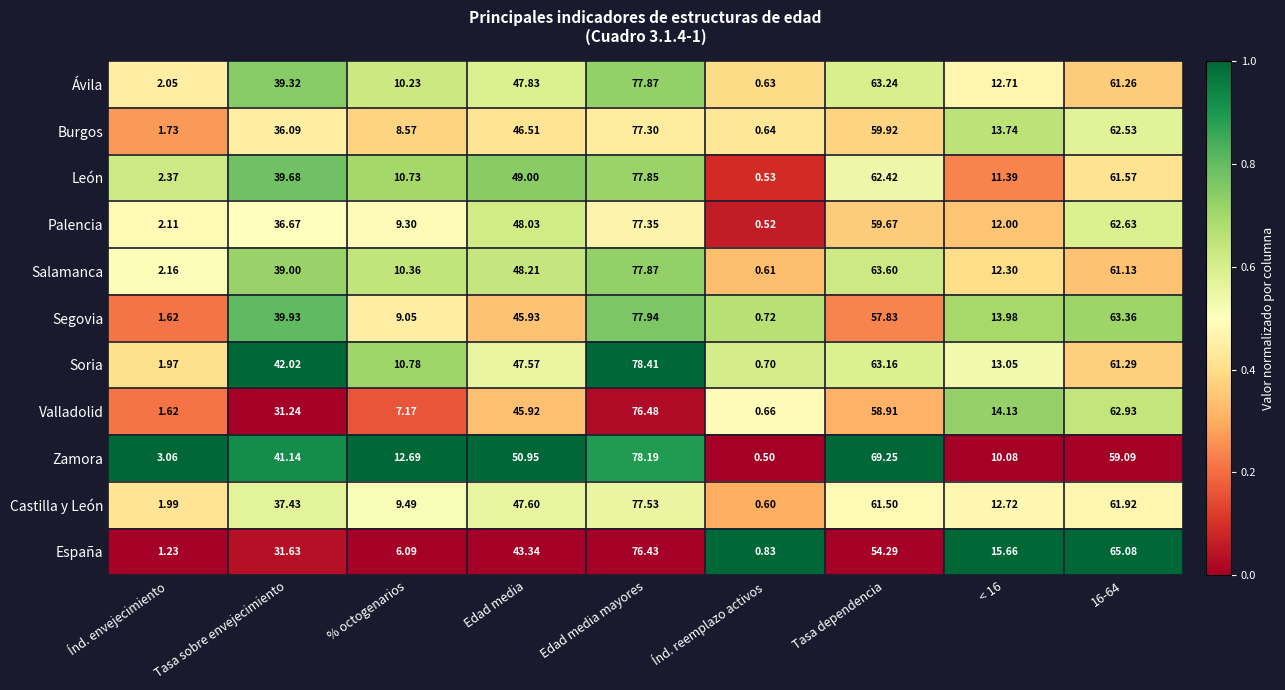

At which label is Palencia closest to 38?

Tasa sobre envejecimiento